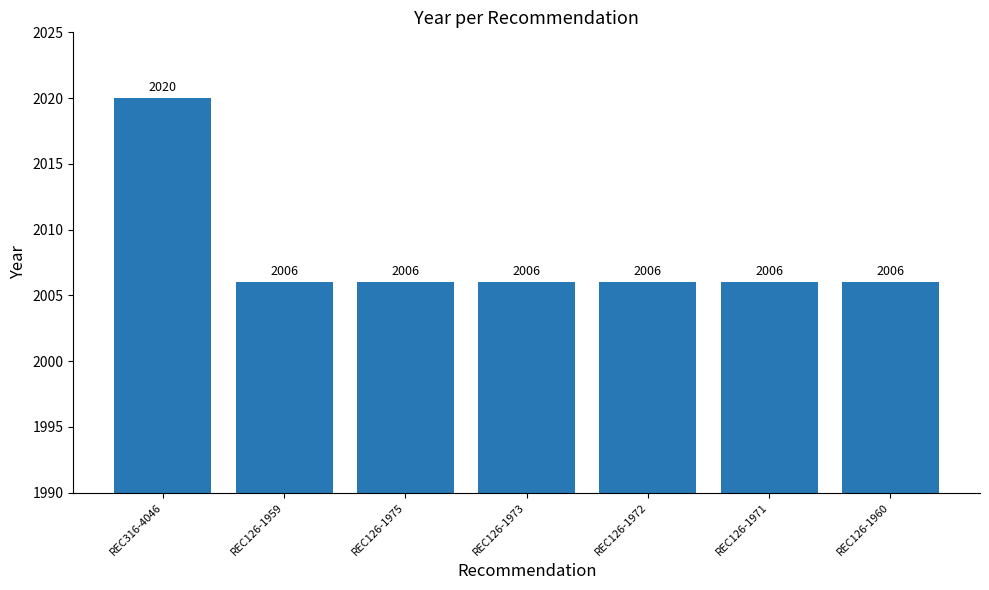

What is the approximate value at REC126-1960?

2006